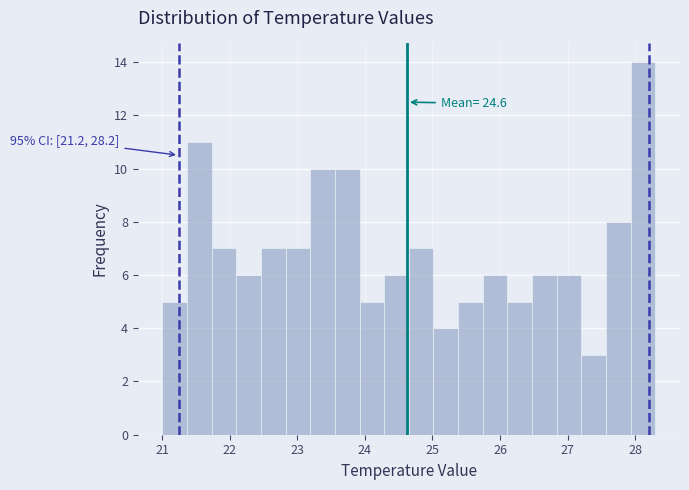

Around what value on the x-axis is the tallest bar? Give the approximate position of its centre, as read against the axis.

28.1